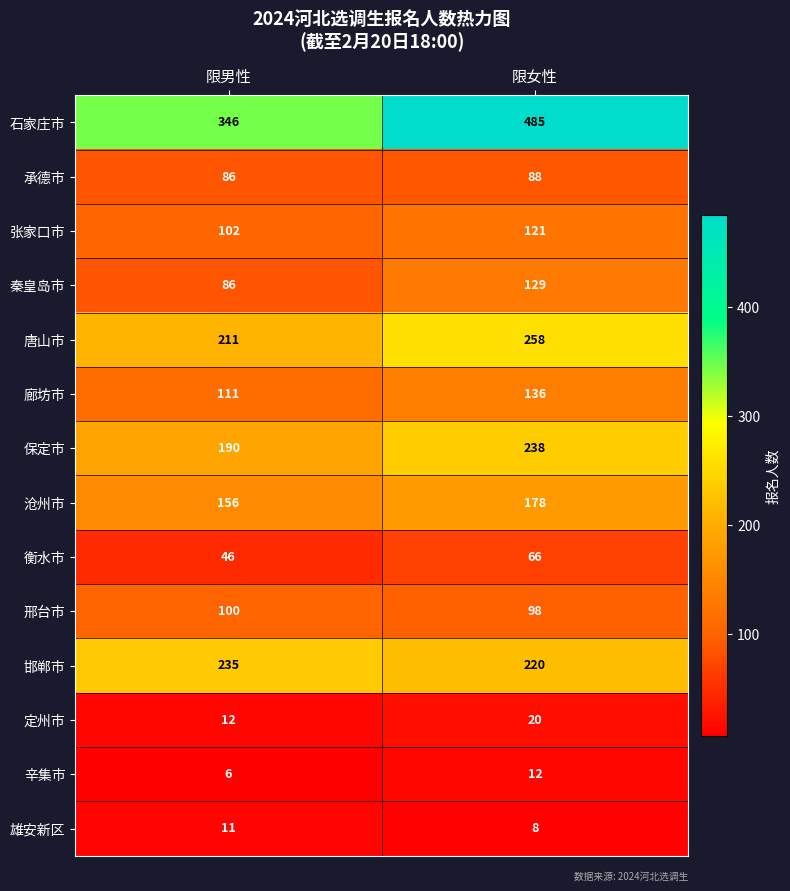

Reading left to right, transcribe all the data shown in this chart.

石家庄市: 限男性=346	限女性=485
承德市: 限男性=86	限女性=88
张家口市: 限男性=102	限女性=121
秦皇岛市: 限男性=86	限女性=129
唐山市: 限男性=211	限女性=258
廊坊市: 限男性=111	限女性=136
保定市: 限男性=190	限女性=238
沧州市: 限男性=156	限女性=178
衡水市: 限男性=46	限女性=66
邢台市: 限男性=100	限女性=98
邯郸市: 限男性=235	限女性=220
定州市: 限男性=12	限女性=20
辛集市: 限男性=6	限女性=12
雄安新区: 限男性=11	限女性=8